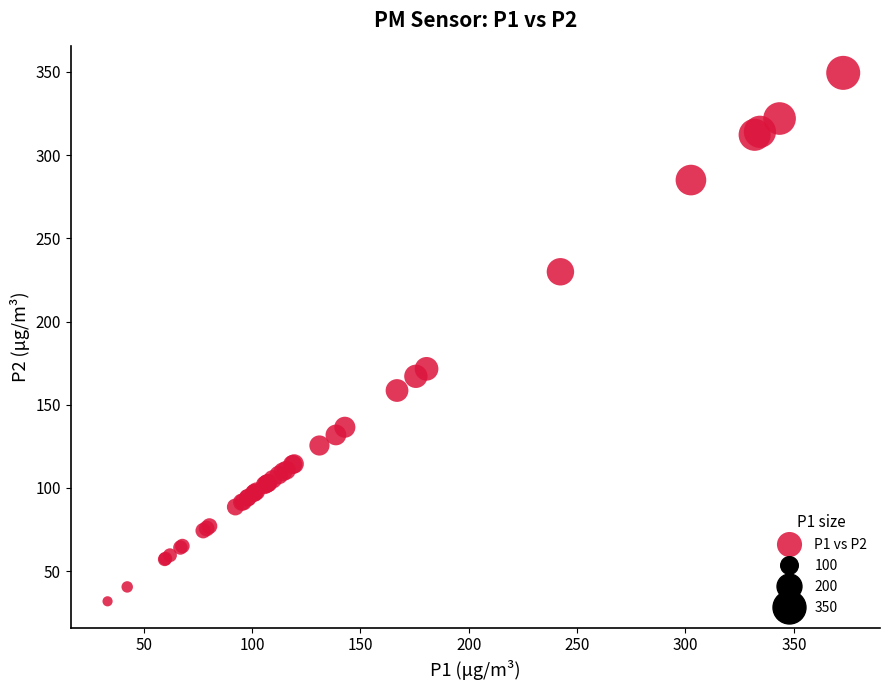

What Y value in the scatter plot is closest to 190?

171.6